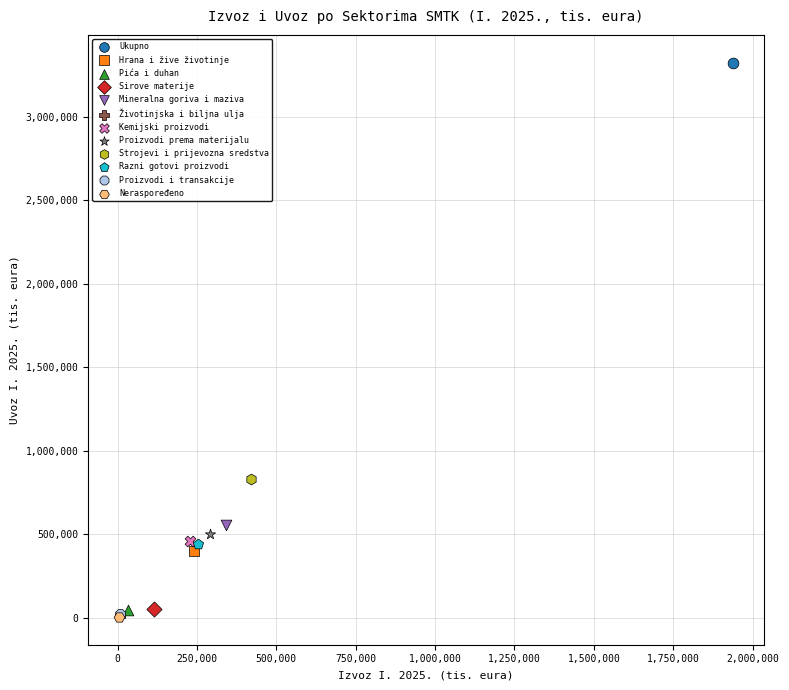

What are all the series names shown in the legend?

Ukupno, Hrana i žive životinje, Pića i duhan, Sirove materije, Mineralna goriva i maziva, Životinjska i biljna ulja, Kemijski proizvodi, Proizvodi prema materijalu, Strojevi i prijevozna sredstva, Razni gotovi proizvodi, Proizvodi i transakcije, Neraspoređeno